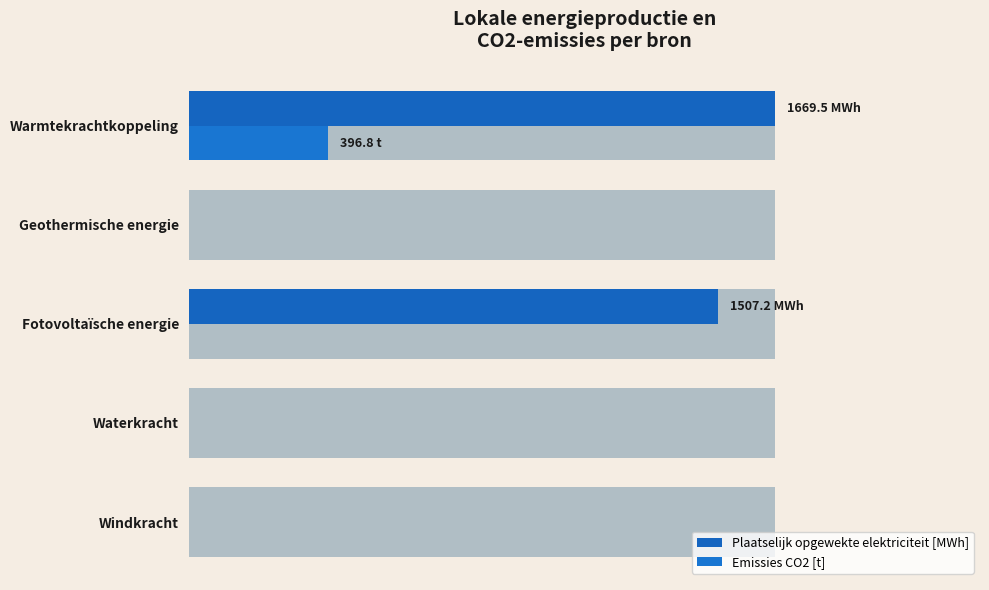

Is the value of Emissies CO2 [t] at Geothermische energie greater than the value of Plaatselijk opgewekte elektriciteit [MWh] at Waterkracht?

No